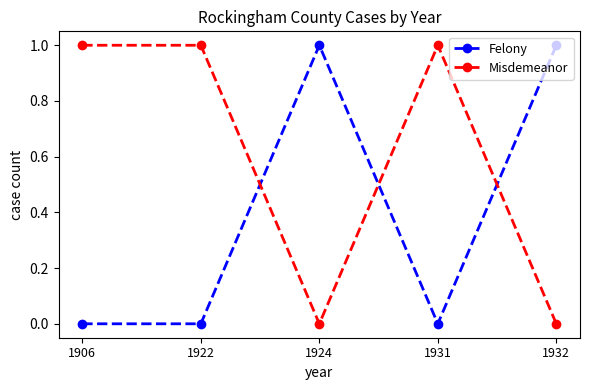

How many interior local valleys does the Misdemeanor series have?

1